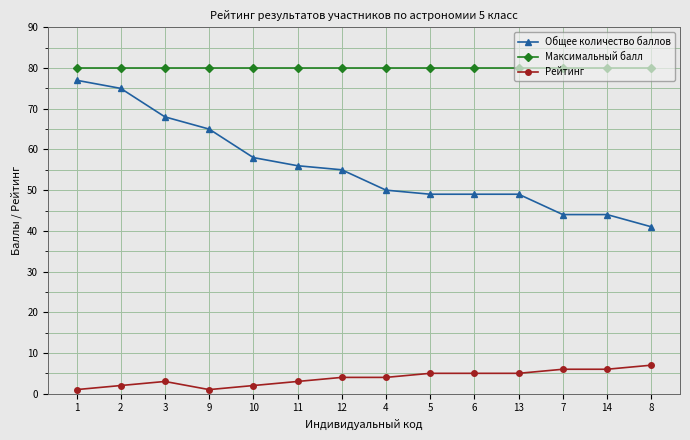

What position from the right is 3?

12